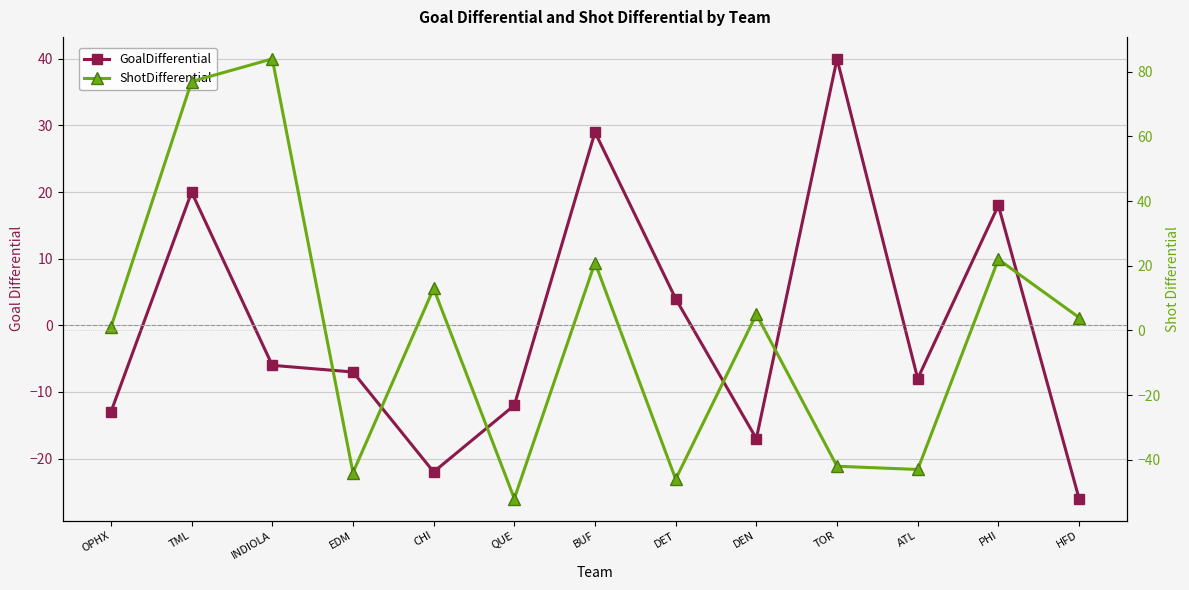

Rank the categories by ShotDifferential value from lowest to highest.

QUE, DET, EDM, ATL, TOR, OPHX, HFD, DEN, CHI, BUF, PHI, TML, INDIOLA